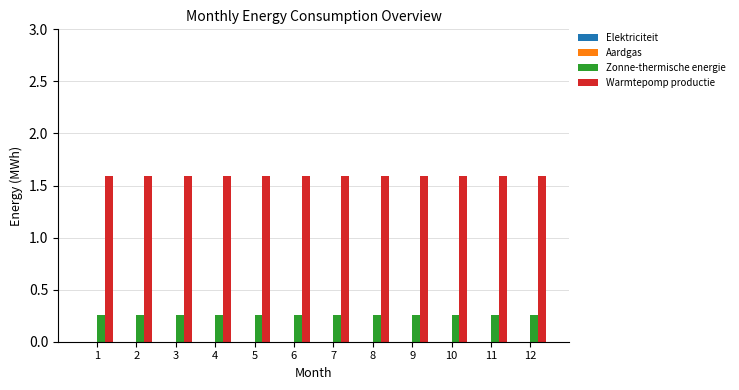

The Warmtepomp productie series shows 1.6 at 11. True or false?

True